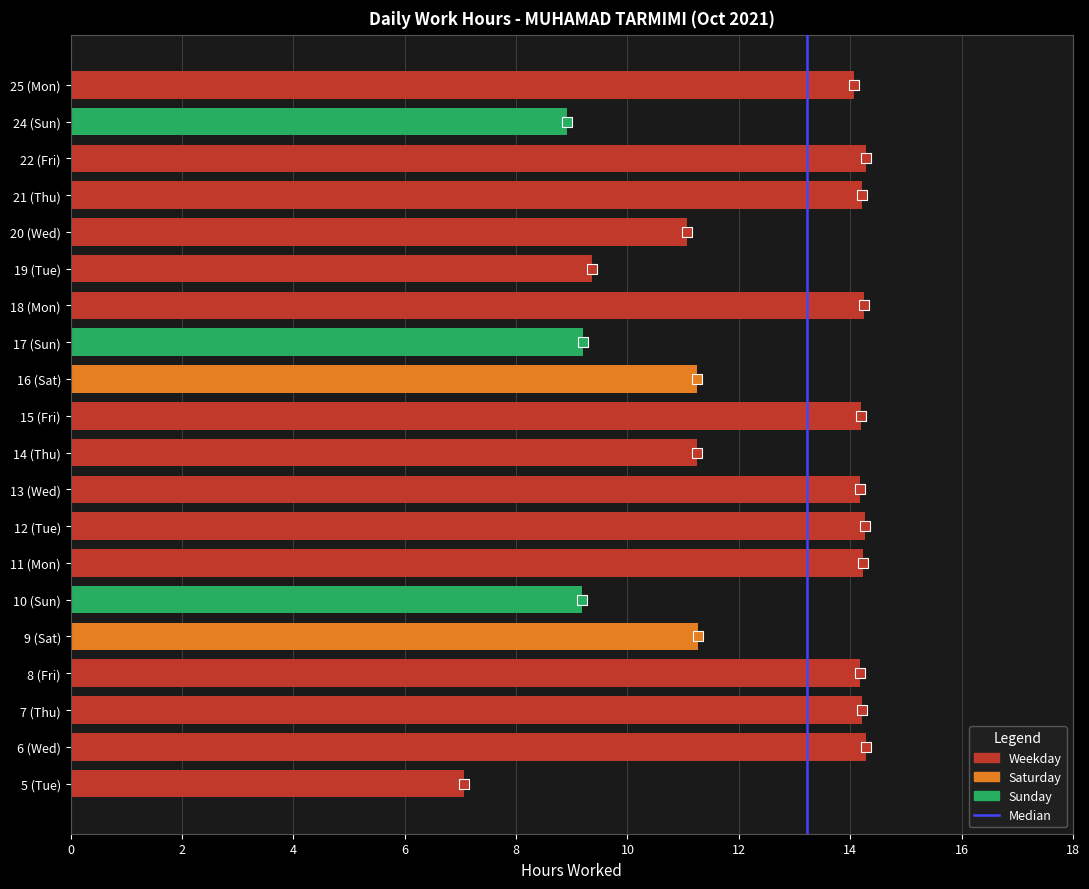

How many bars are there in total?

20